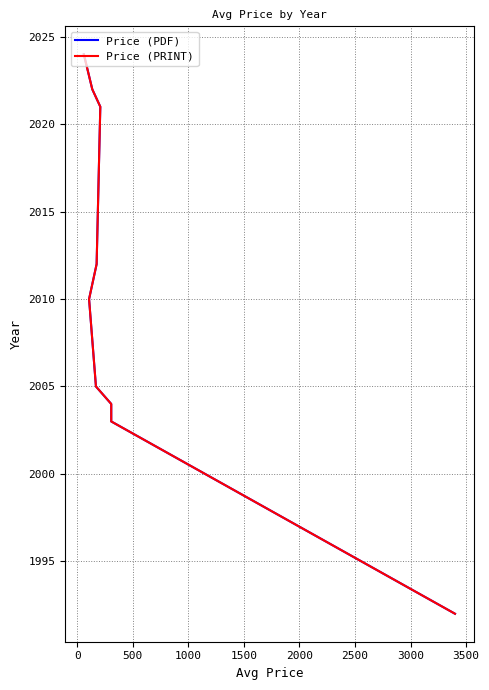

How many lines are shown in the chart?

2